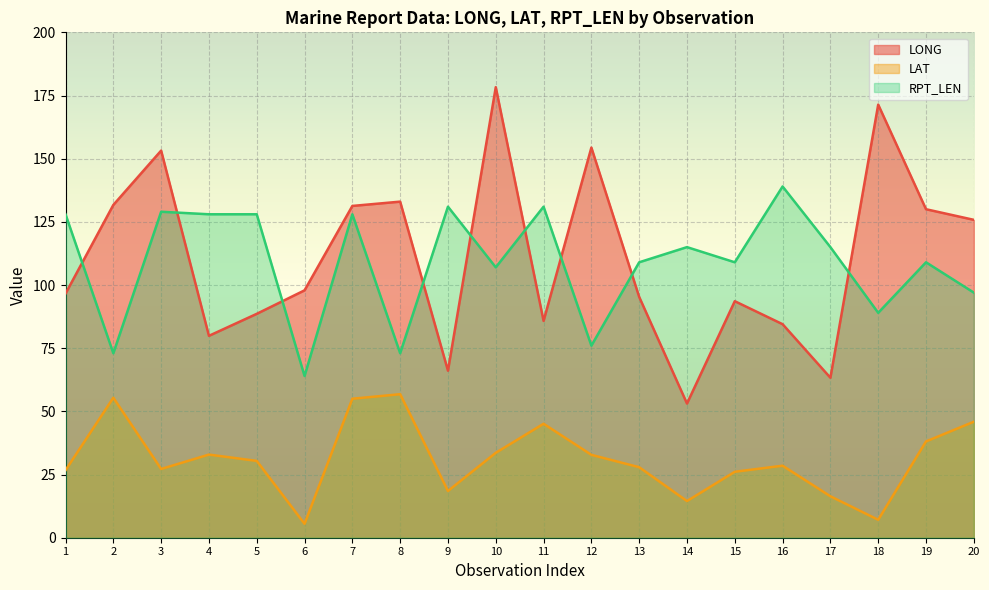

How many lines are shown in the chart?

3